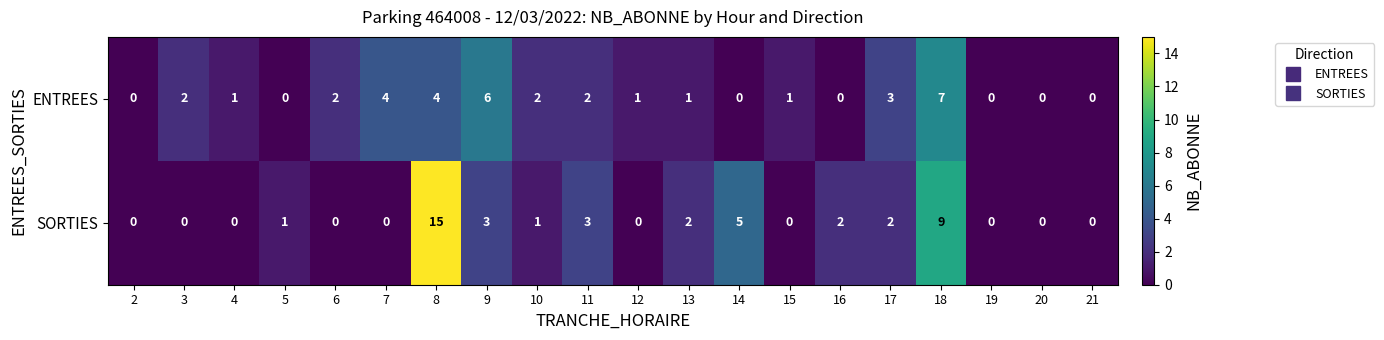

Is it true that ENTREES equals -3 at 21?

False